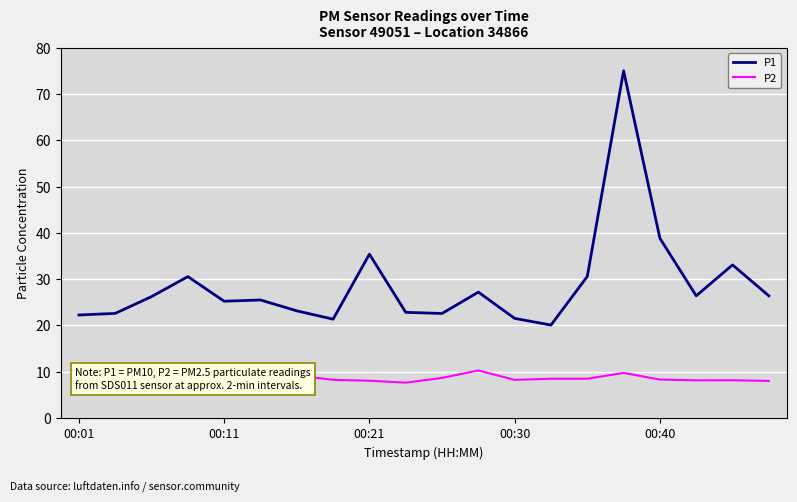

At which label is P1 closest to 47?

00:40